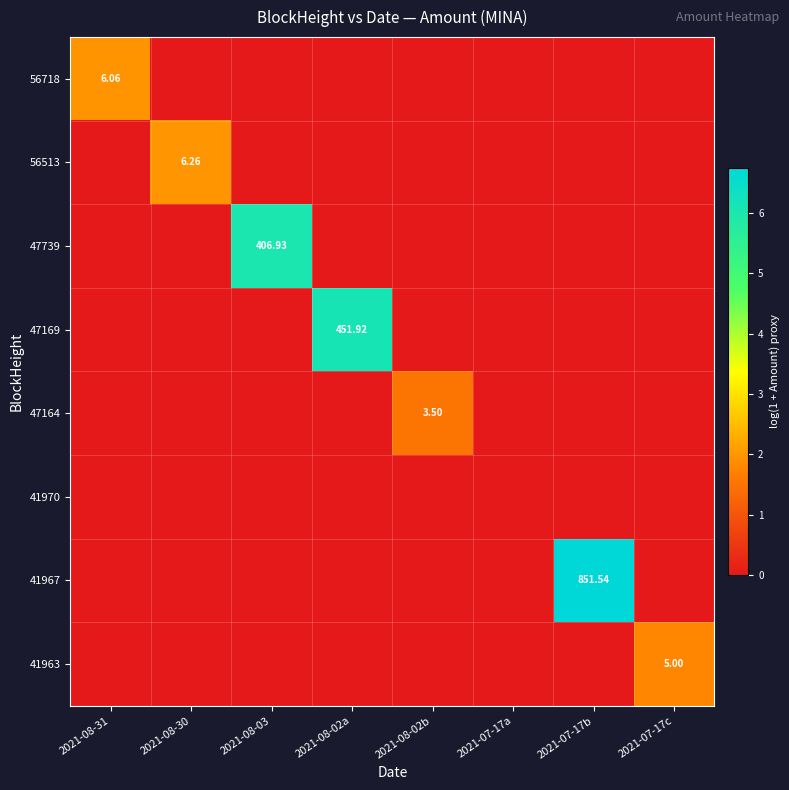

At how many categories does at least one series exceed 1?

7